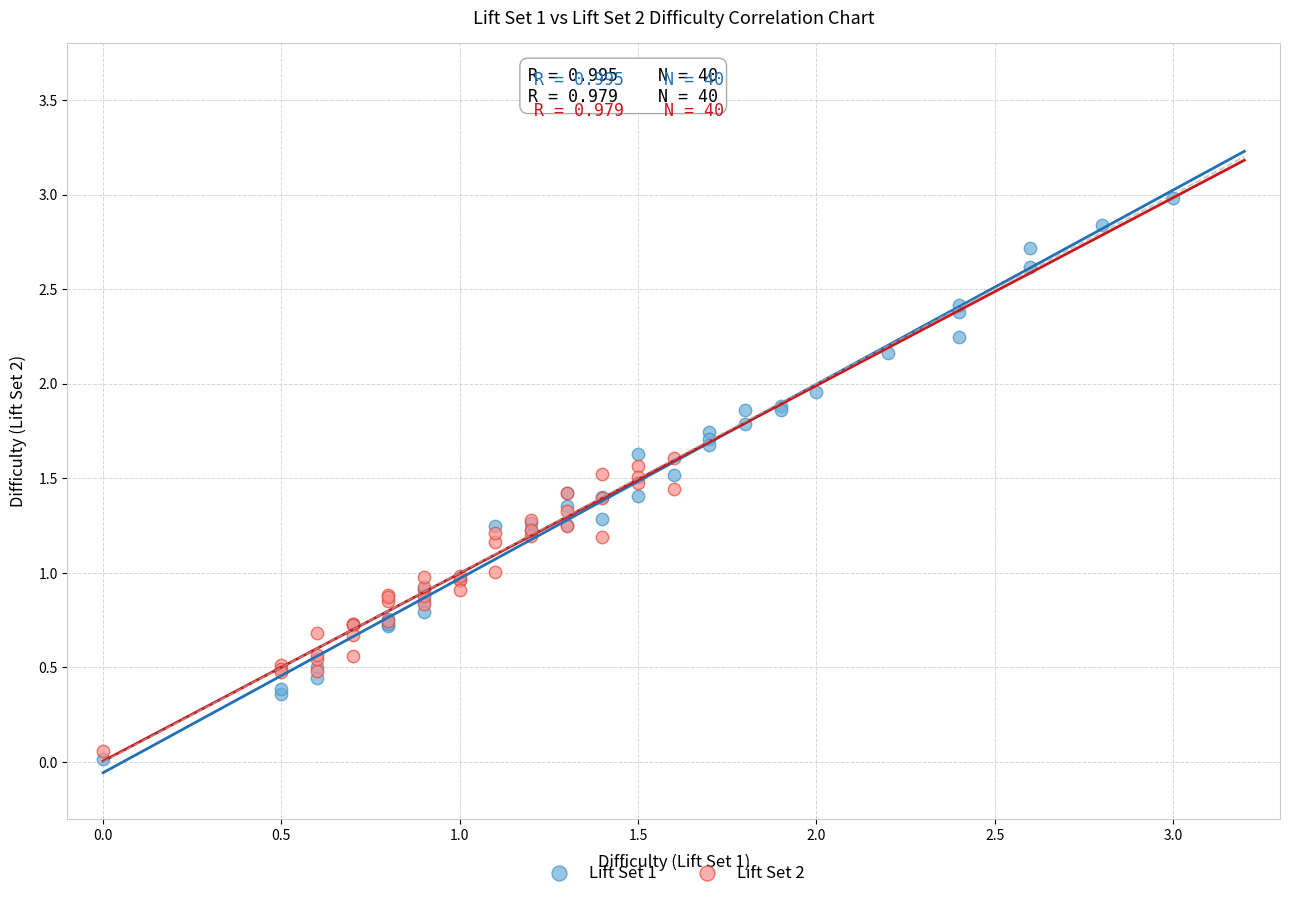

Which series reaches the maximum Y coordinate?

Lift Set 1